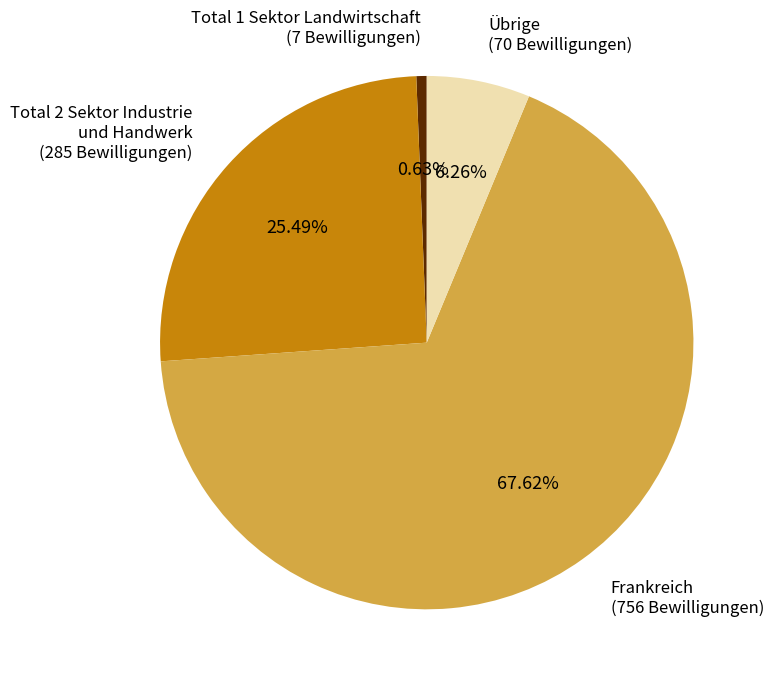

Count the number of slices in the pie.

4